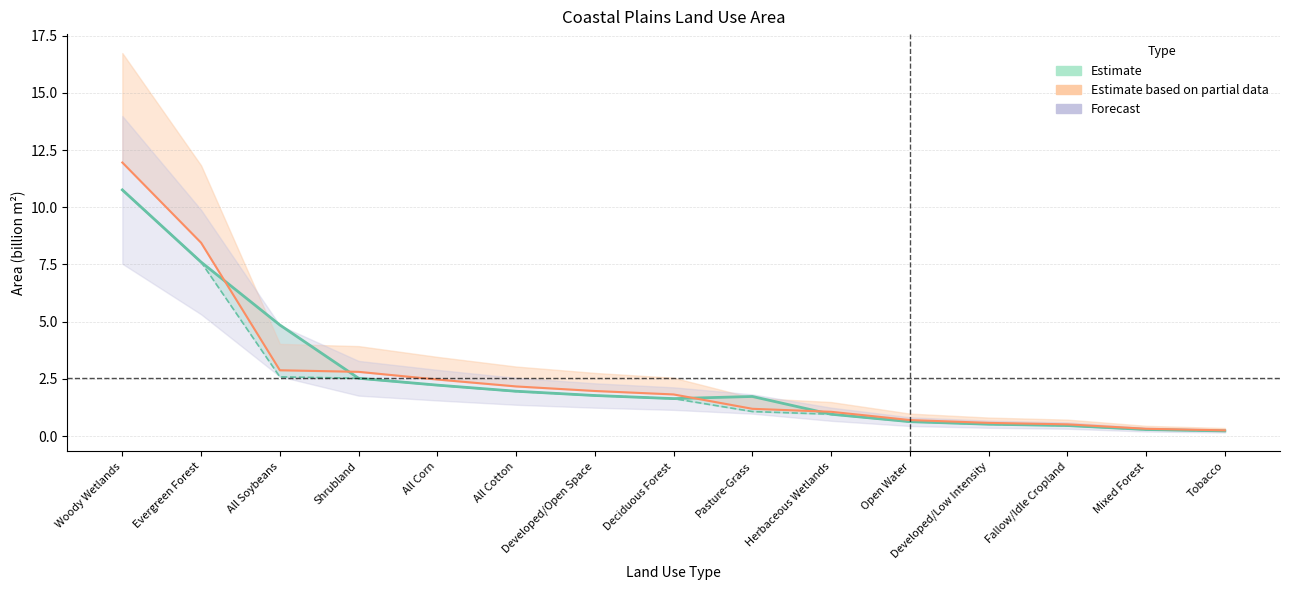

How many data points does each series have?

15